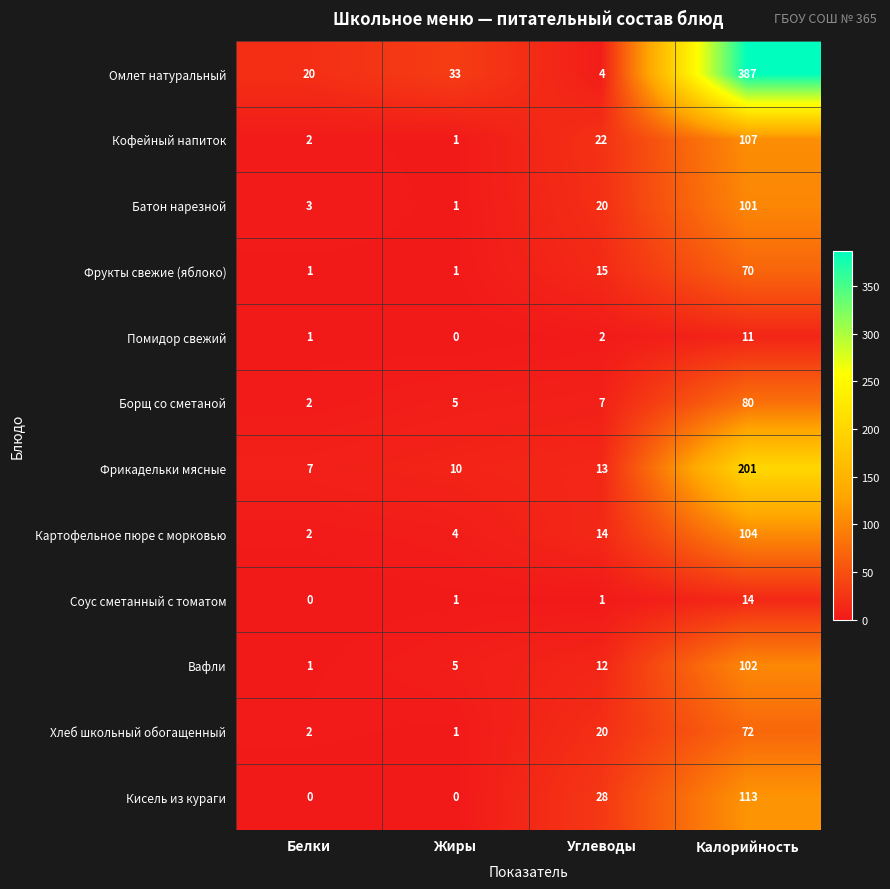

Which series has the largest range (max minus min)?

Омлет натуральный